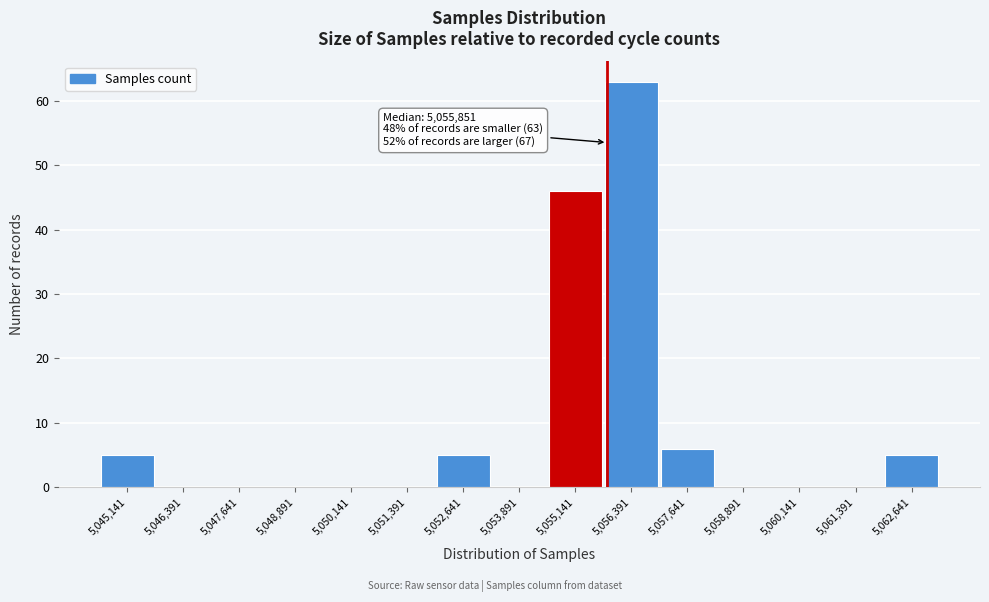

Over which range of the x-axis is the bar tallest?

5055800 to 5057000